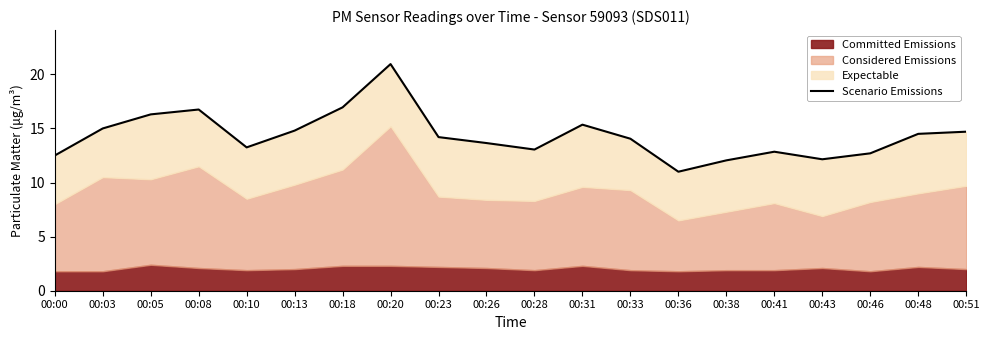

Which has a higher value, 00:18 or 00:38?

00:18